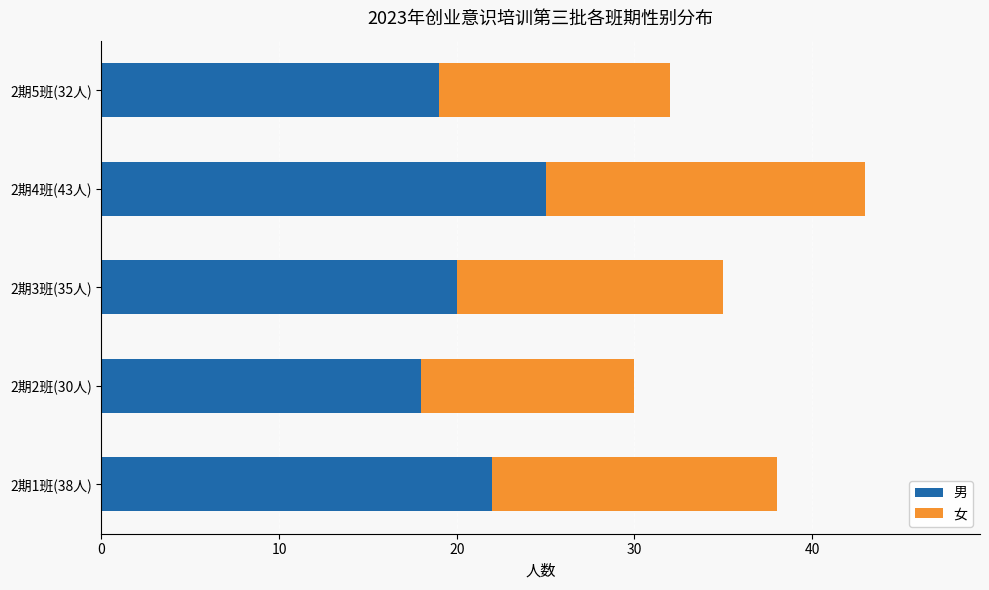

The 男 series shows 18 at 2期2班(30人). True or false?

True